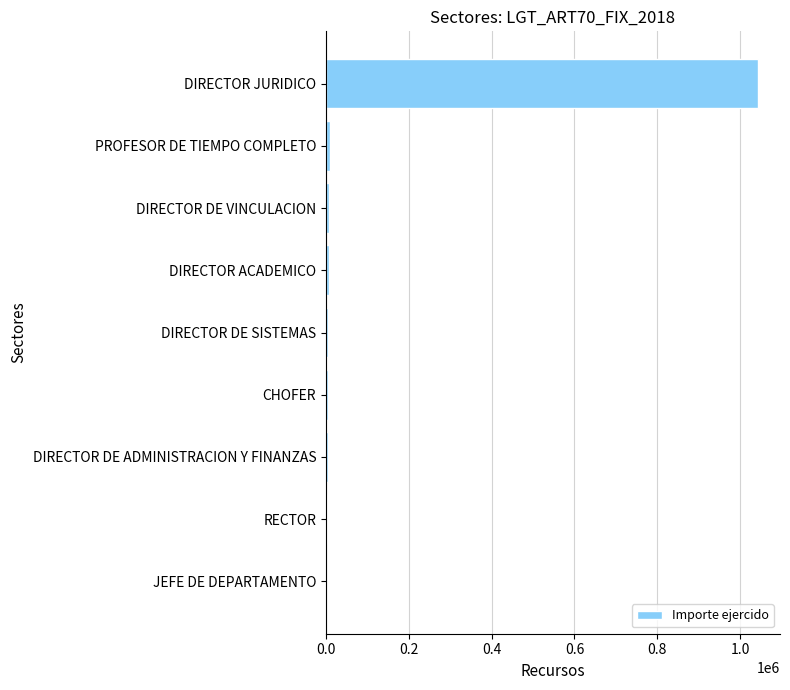

What is the sum of all values?

1088699